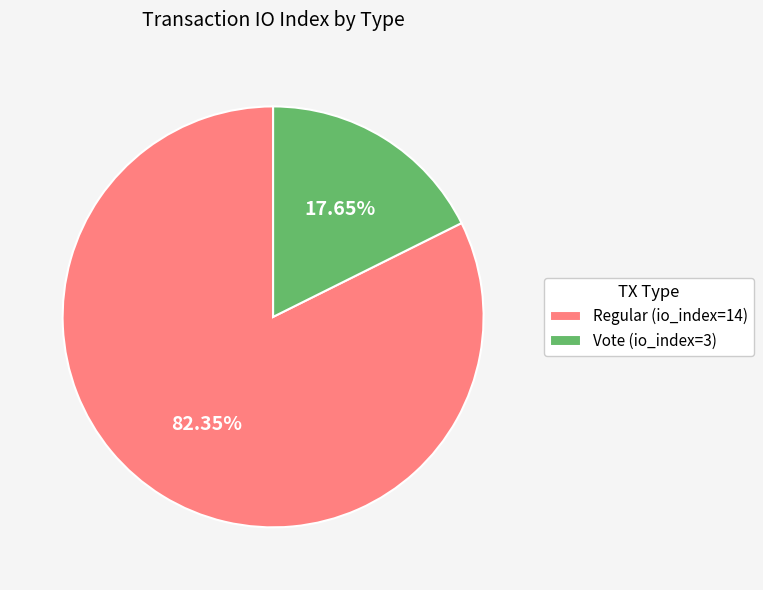

Which category accounts for the majority?

Regular (io_index=14)